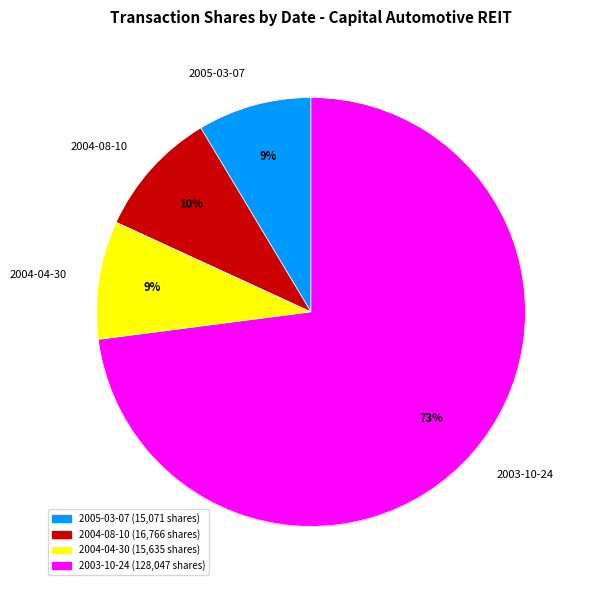

To the nearest percent, what is the average slice percentage?

25%